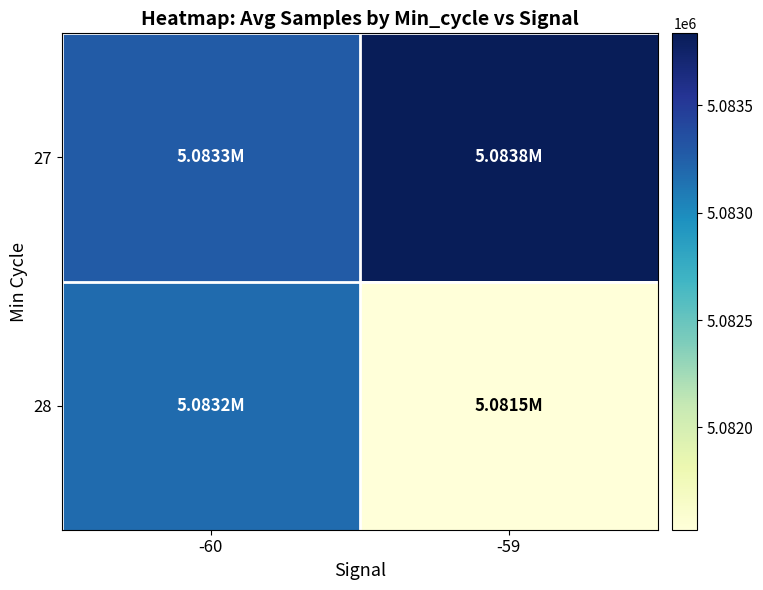

What is the total value across all series at -60?

10166458.2